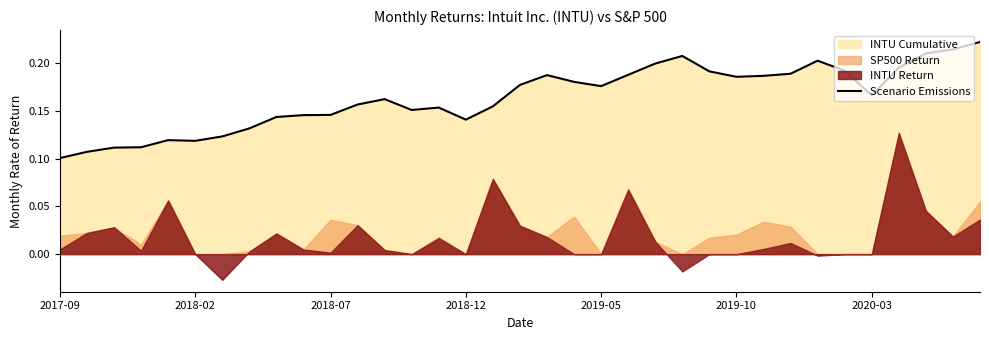

What is the value of the 31st point from the left?

0.2